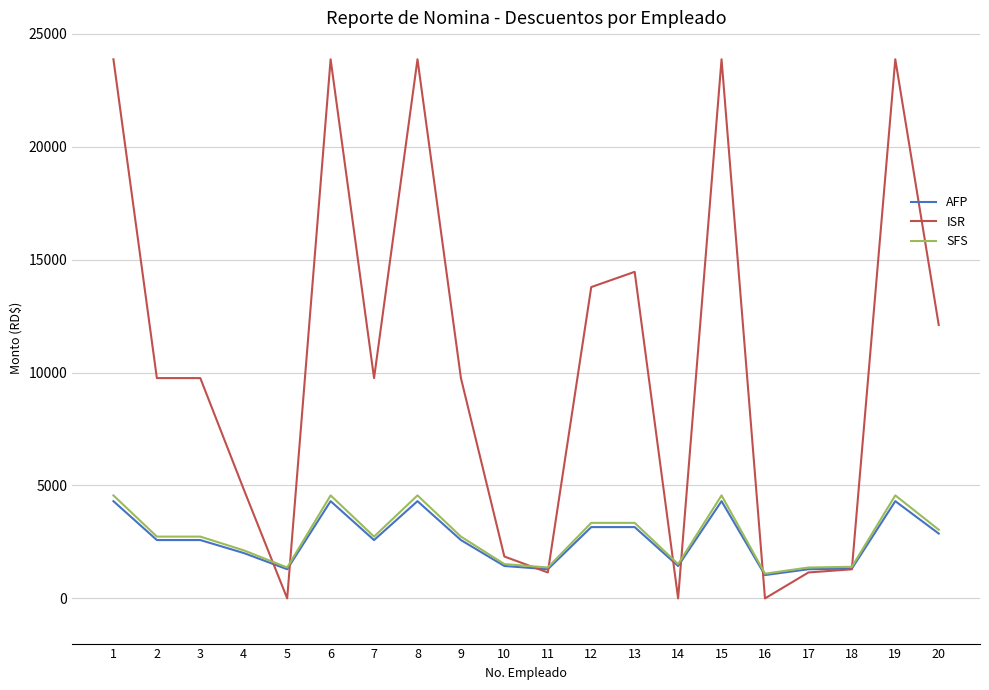

What is the spread (max minus min) of values at 19?

19561.6